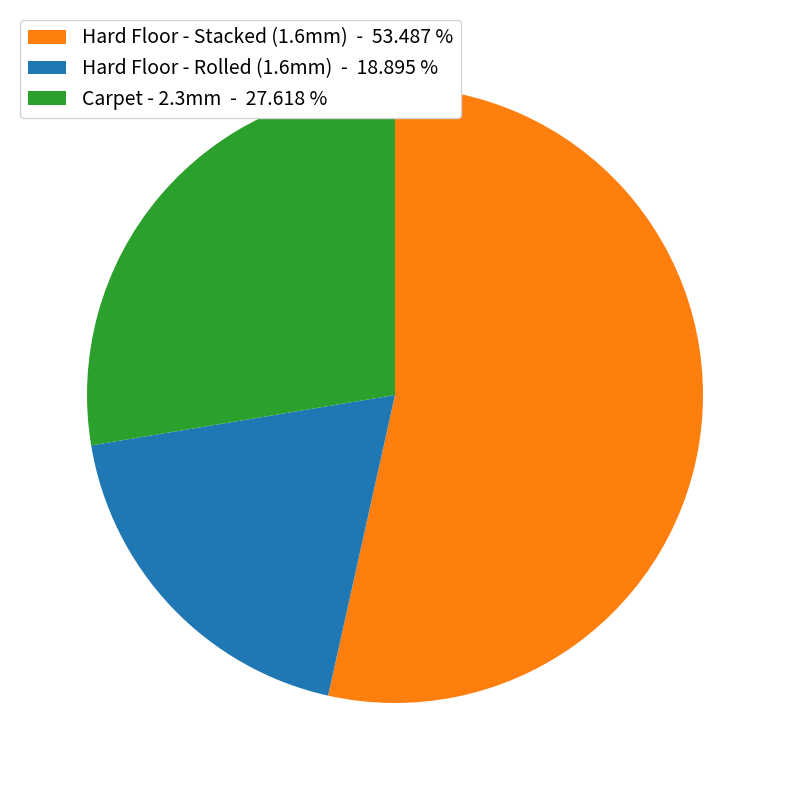

What is the ratio of the value at Hard Floor - Stacked (1.6mm) - 53.487 % to the value at Hard Floor - Rolled (1.6mm) - 18.895 %?

2.8